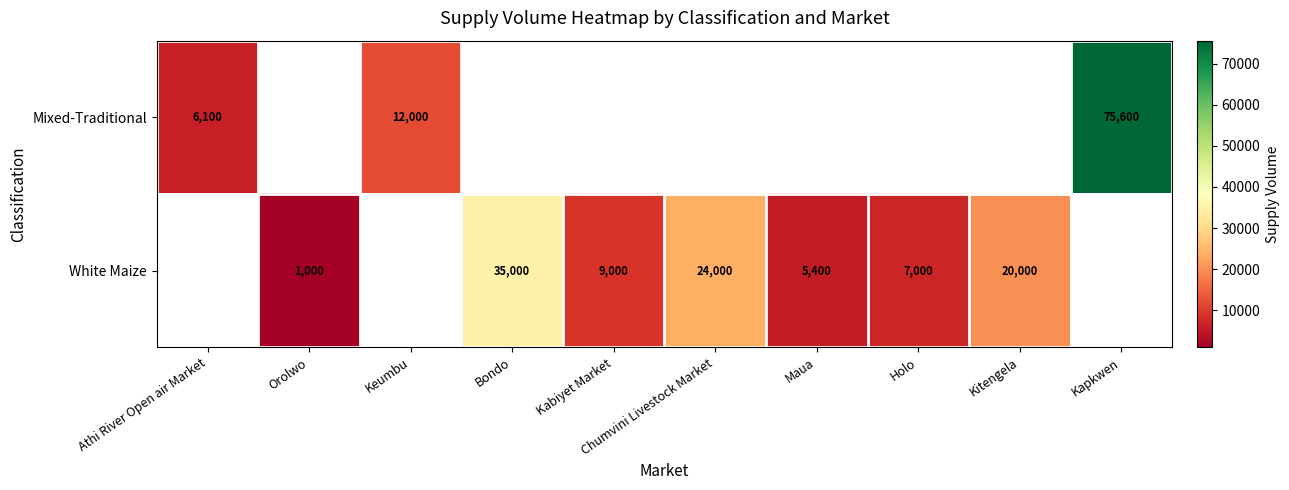

The Mixed-Traditional series shows 6100 at Athi River Open air Market. True or false?

True